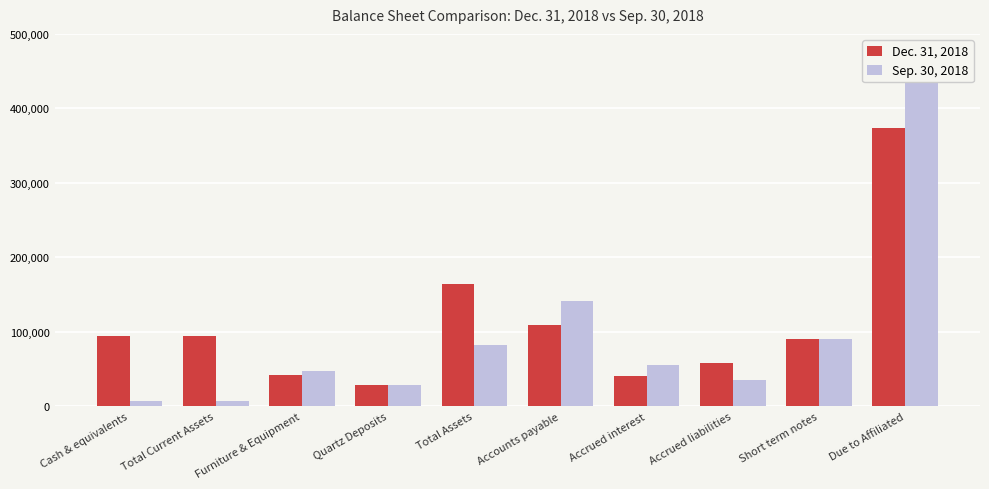

How many data points in Dec. 31, 2018 are less than 93831?

5